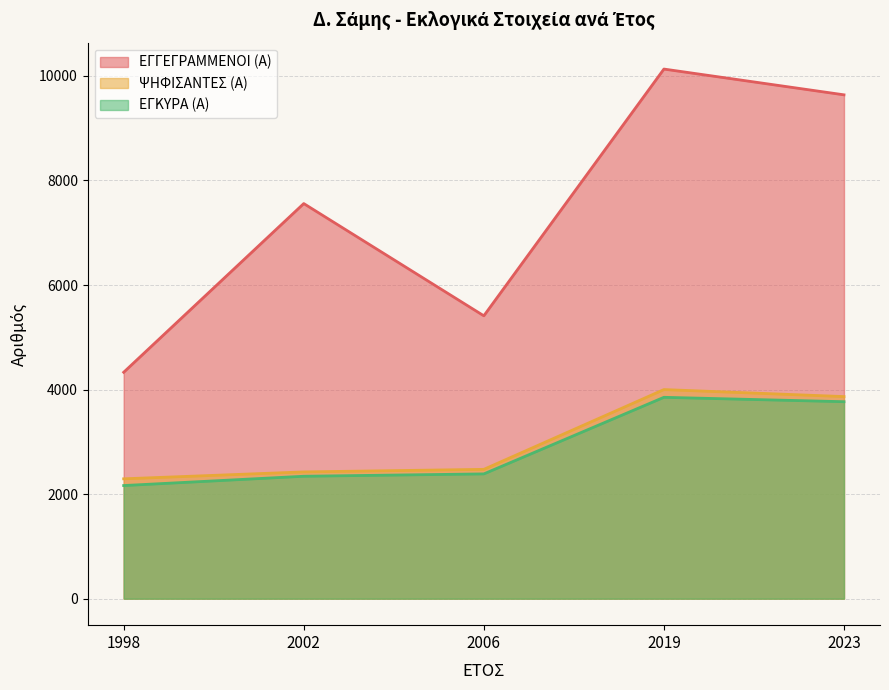

List the labels in order of ΕΓΚΥΡΑ (Α) value, largest first.

2019, 2023, 2006, 2002, 1998